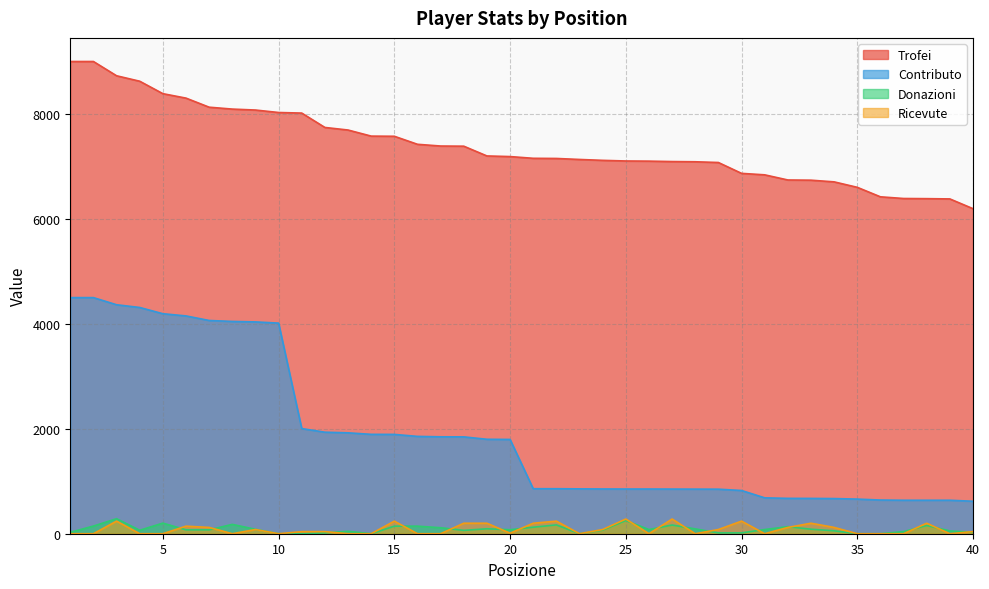

At which label does Ricevute first exceed 40?

3